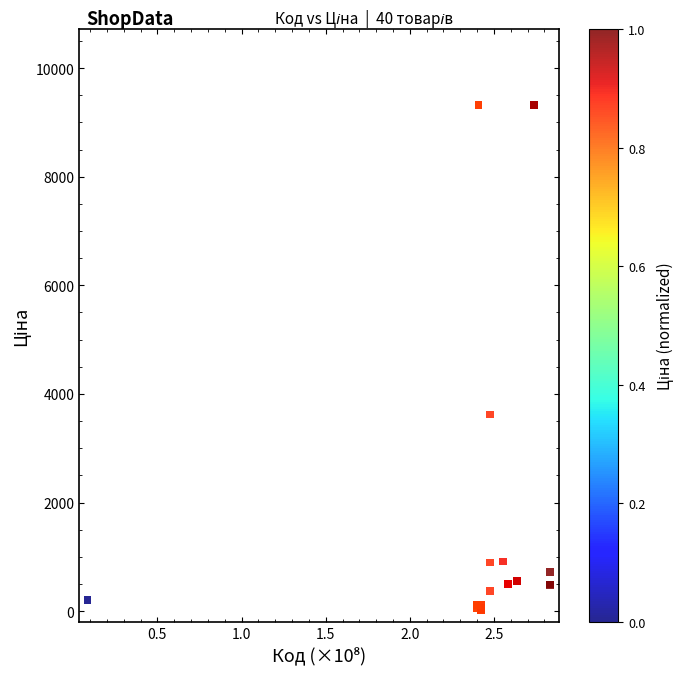

What Y value in the scatter plot is closest to 4668?

3622.2